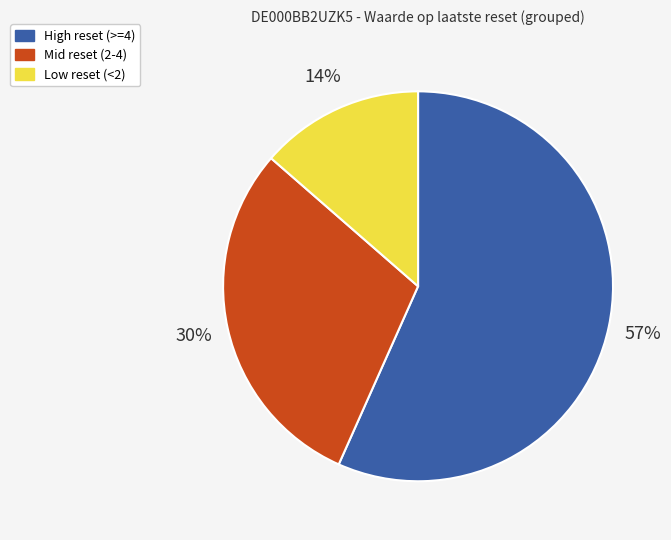

Which category has the smallest portion of the pie?

Low reset (<2)